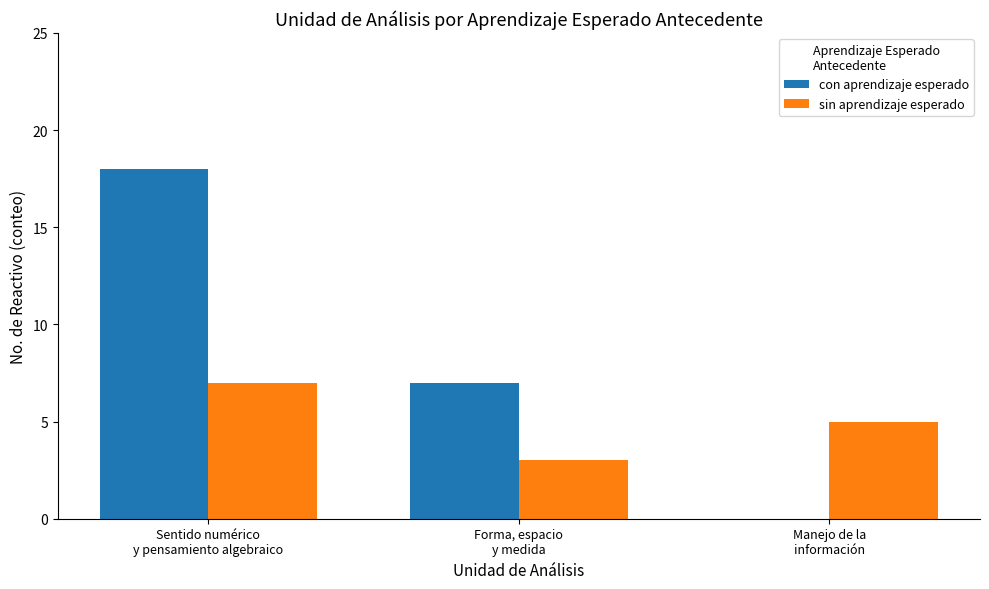

What is the sum of all con aprendizaje esperado values?

25